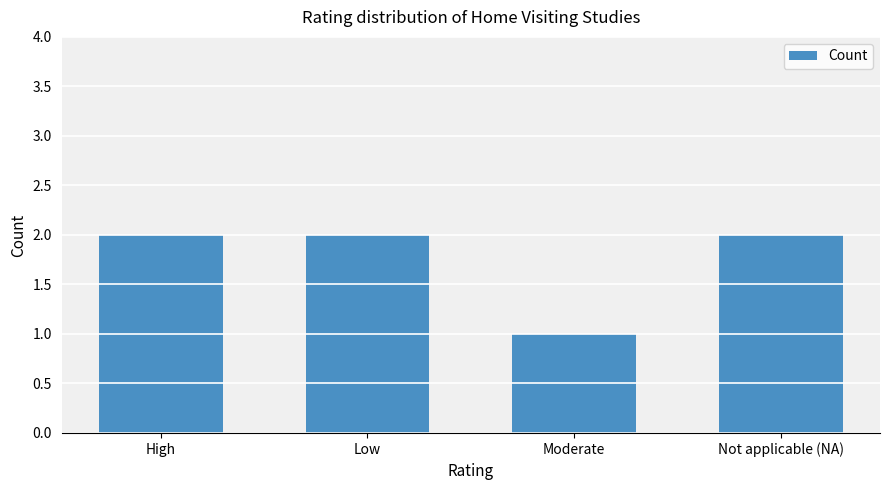

What is the sum of all values?

7